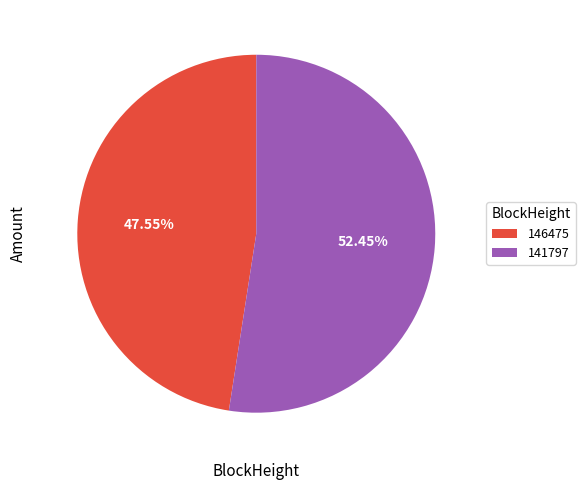

What portion of the pie excludes 146475?

52.4%